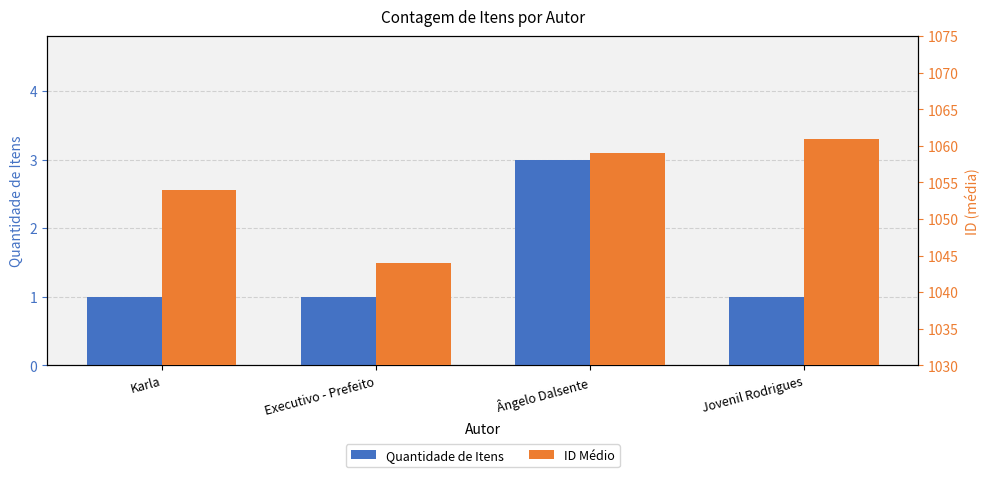

Does the chart contain stacked bars?

No